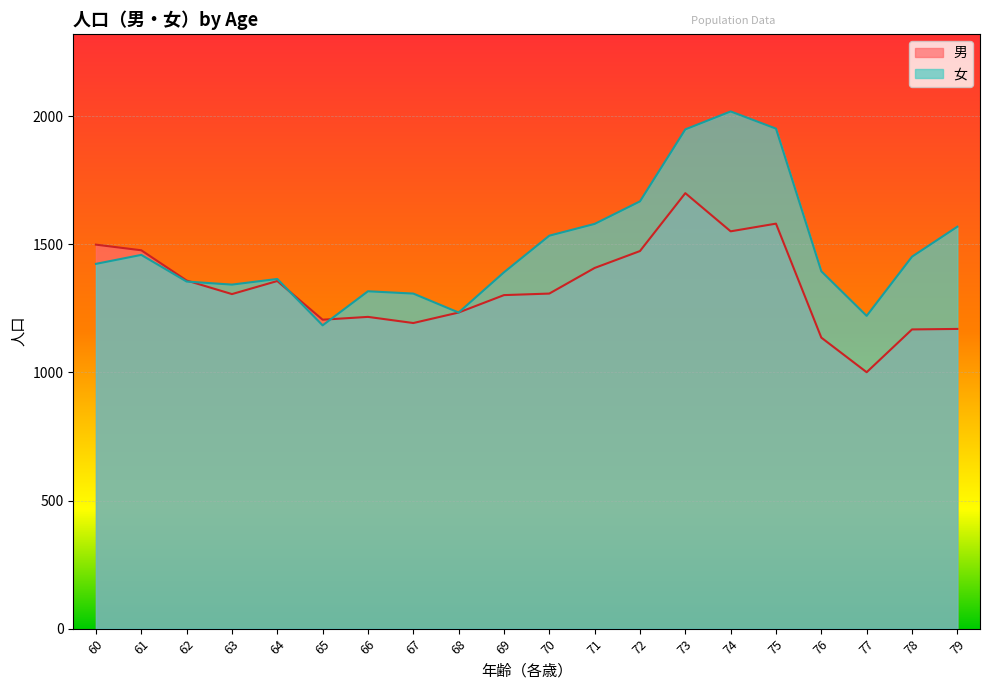

What is the difference between the second highest and minimum values in the 男 series?

580